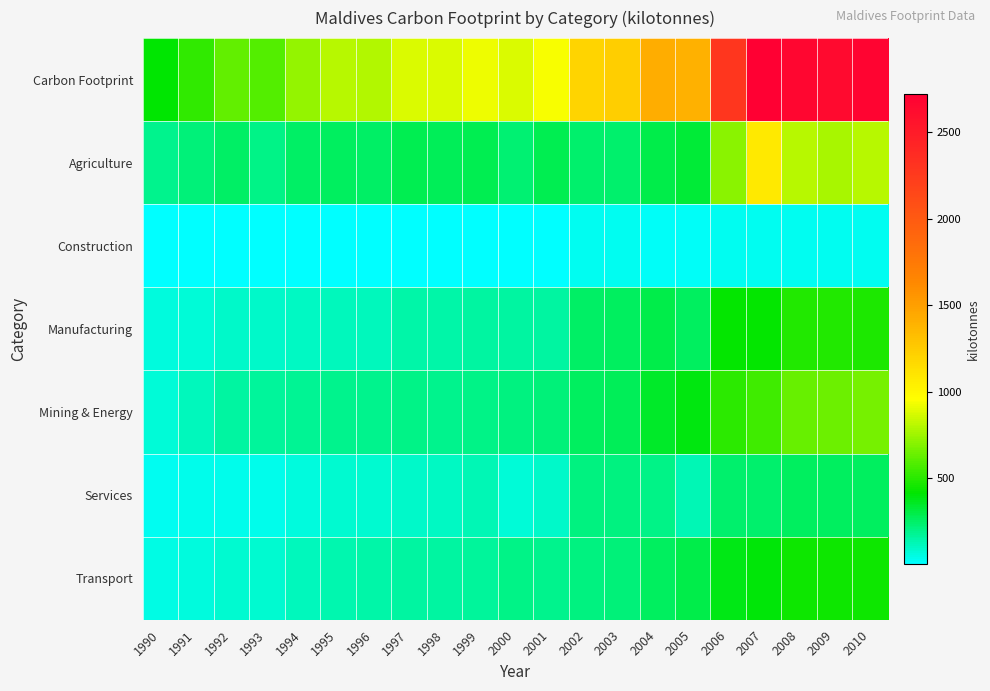

Reading right to left, extract all data points from this chart.

Carbon Footprint: 2010=2682.1	2009=2634.9	2008=2662.7	2007=2723.9	2006=2283.8	2005=1399.9	2004=1425.6	2003=1231.5	2002=1201.2	2001=939.3	2000=875.6	1999=922.0	1998=874.1	1997=881.8	1996=793.0	1995=801.7	1994=725.2	1993=587.1	1992=619.7	1991=513.1	1990=406.6
Agriculture: 2010=806.1	2009=770.2	2008=809.7	2007=1079.4	2006=704.2	2005=330.2	2004=299.5	2003=245.8	2002=241.1	2001=281.0	2000=233.0	1999=281.9	1998=273.6	1997=281.4	1996=248.6	1995=267.7	1994=251.0	1993=198.8	1992=251.5	1991=220.7	1990=190.0
Construction: 2010=33.3	2009=33.5	2008=33.5	2007=30.8	2006=31.7	2005=13.4	2004=23.2	2003=24.3	2002=25.1	2001=7.7	2000=9.7	1999=4.7	1998=3.6	1997=7.7	1996=7.5	1995=7.6	1994=5.8	1993=3.4	1992=3.0	1991=2.6	1990=2.1
Manufacturing: 2010=479.6	2009=481.6	2008=481.6	2007=422.7	2006=421.6	2005=261.6	2004=297.5	2003=259.2	2002=255.6	2001=157.0	2000=156.7	1999=151.5	1998=142.2	1997=143.8	1996=117.0	1995=114.6	1994=107.8	1993=91.1	1992=87.9	1991=73.6	1990=59.4
Mining & Energy: 2010=664.5	2009=640.9	2008=637.8	2007=548.6	2006=506.4	2005=385.3	2004=342.5	2003=277.7	2002=259.6	2001=215.5	2000=210.2	1999=197.8	1998=192.7	1997=203.0	1996=187.3	1995=188.2	1994=180.1	1993=163.1	1992=159.1	1991=117.2	1990=75.3
Services: 2010=258.9	2009=263.2	2008=261.6	2007=237.1	2006=243.7	2005=119.3	2004=198.4	2003=204.9	2002=211.3	2001=90.6	2000=69.9	1999=120.9	1998=105.7	1997=90.9	1996=83.0	1995=83.6	1994=65.7	1993=44.0	1992=39.8	1991=34.1	1990=28.5
Transport: 2010=439.8	2009=445.5	2008=438.5	2007=405.2	2006=376.2	2005=290.2	2004=264.5	2003=219.7	2002=208.6	2001=187.6	2000=196.0	1999=165.0	1998=156.1	1997=155.1	1996=149.7	1995=140.0	1994=114.8	1993=86.8	1992=78.4	1991=64.8	1990=51.3